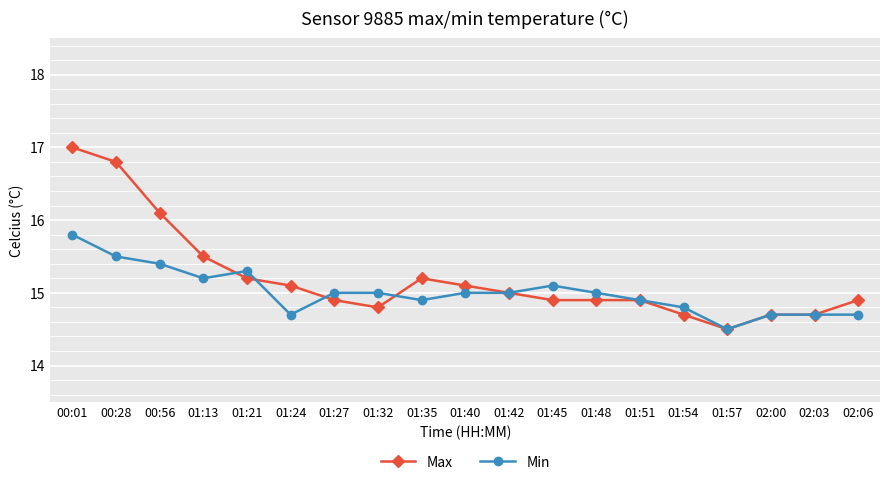

After their last crossing, which series has the higher values: Max or Min?

Max